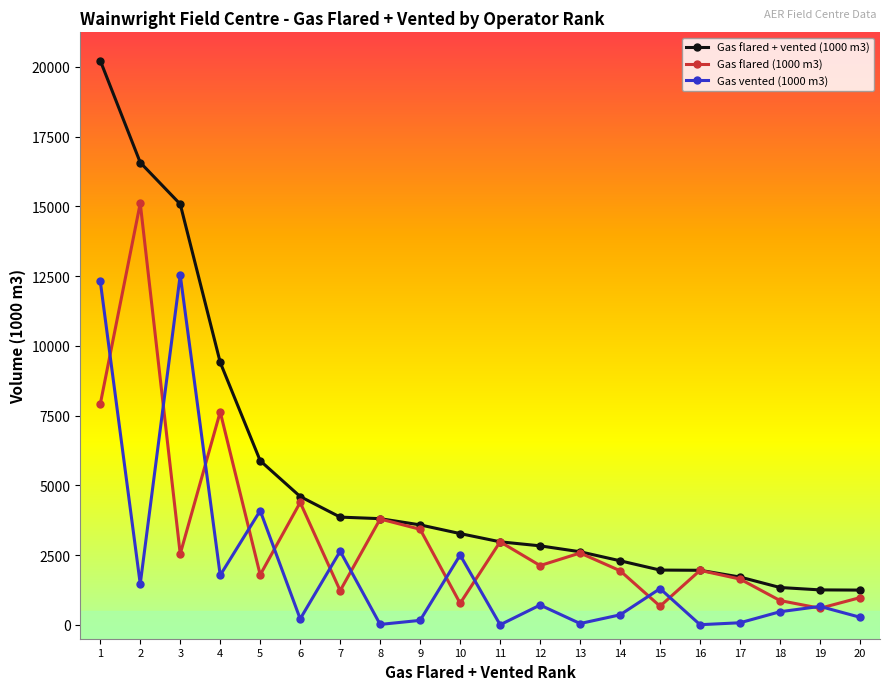

How many values in the Gas vented (1000 m3) series are below 658?

10